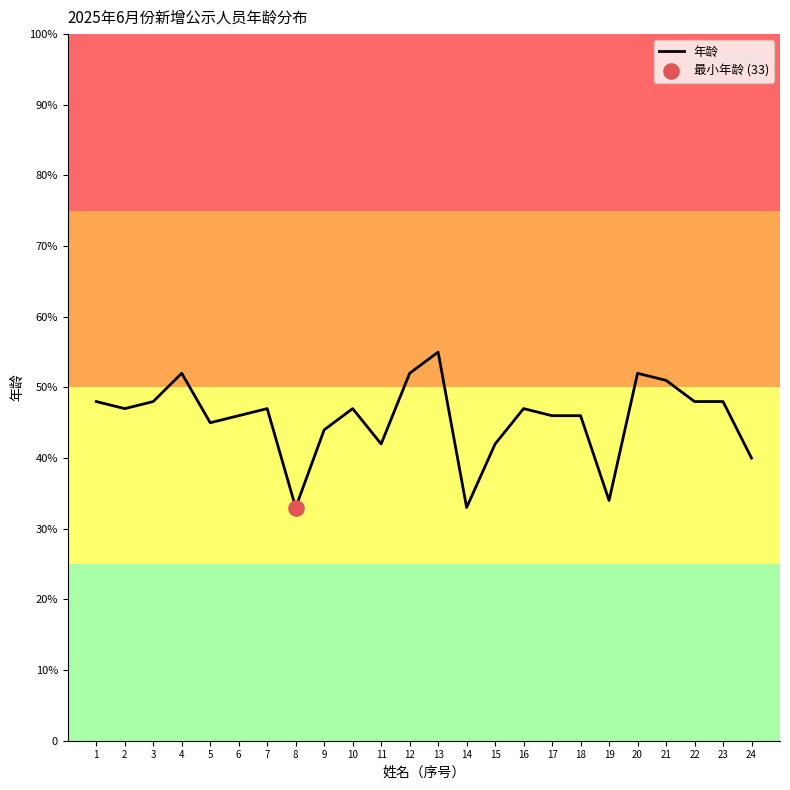

Which has a higher value, 9 or 14?

9